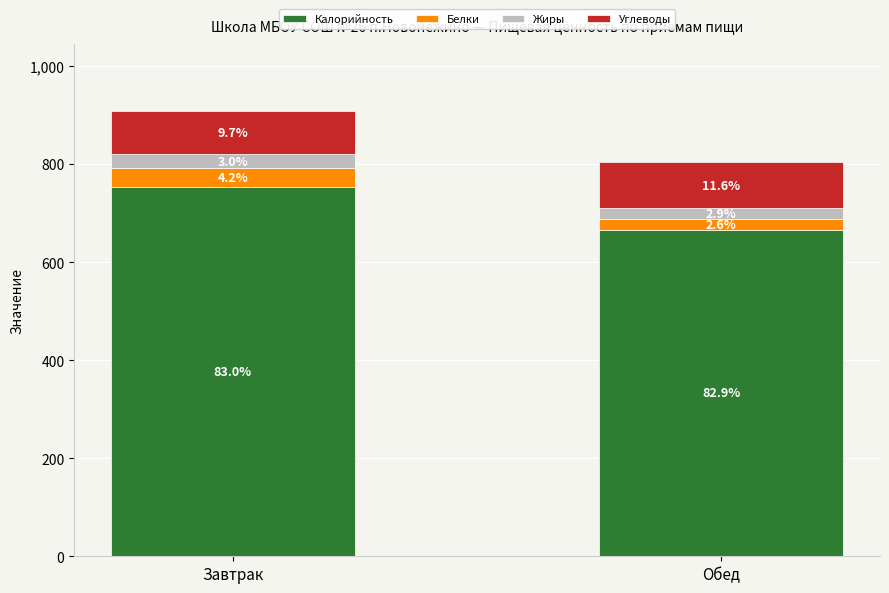

What are all the series names shown in the legend?

Калорийность, Белки, Жиры, Углеводы